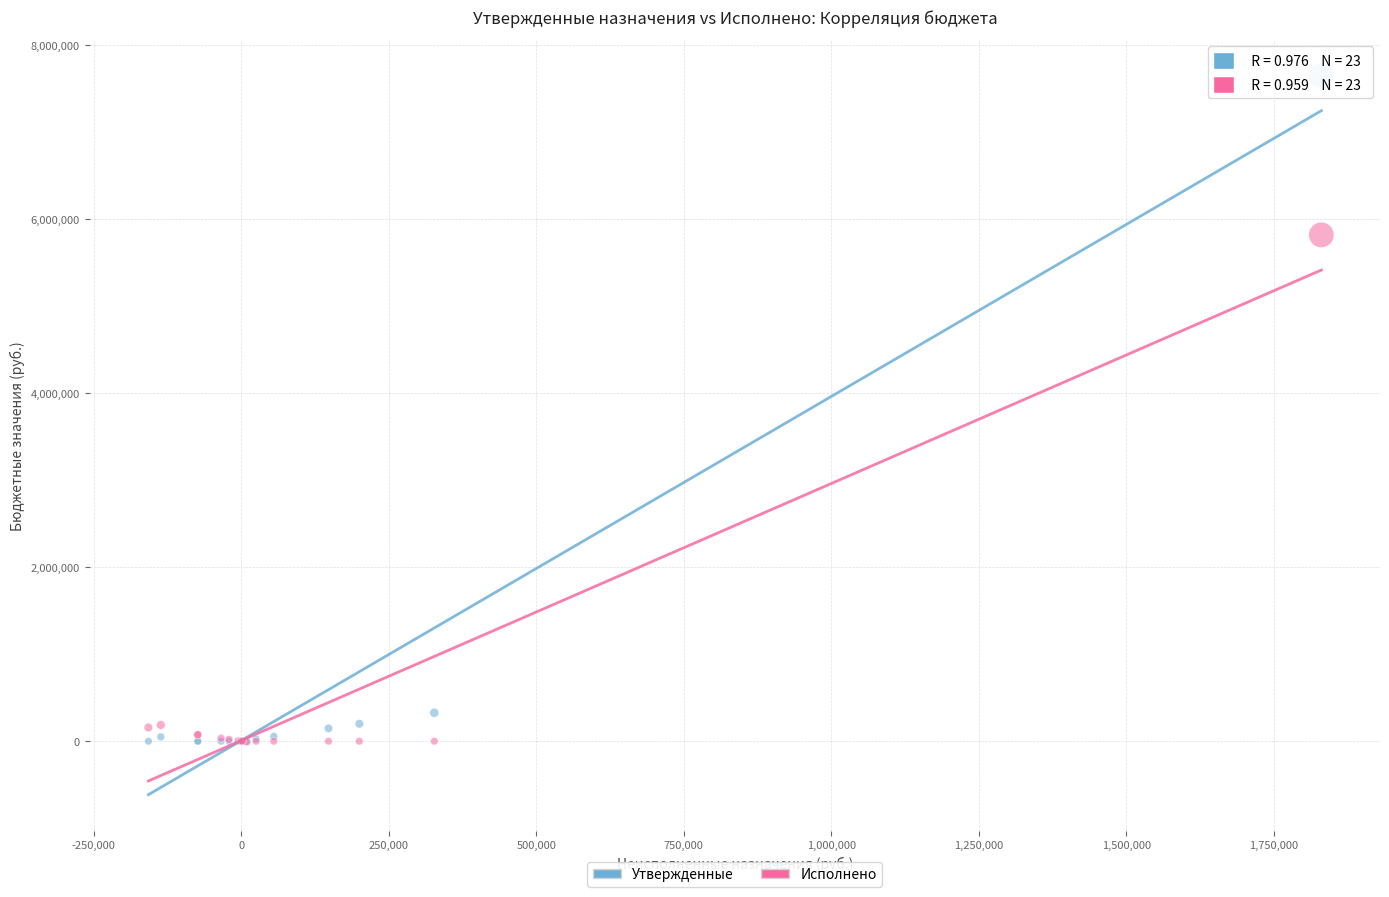

Across all series, what Y value is closest to 3818890?

5816363.9